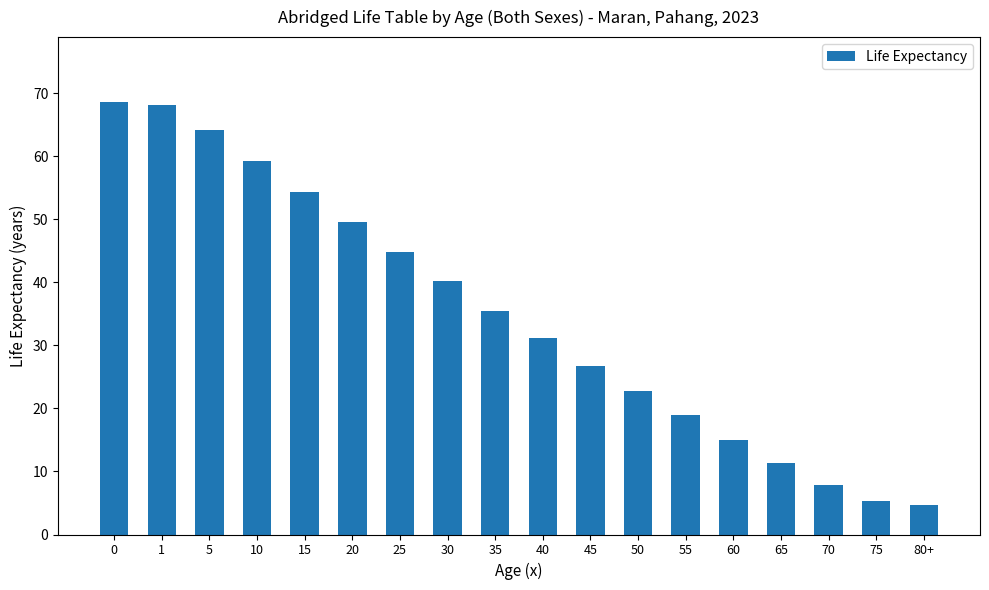

Does the chart contain any negative values?

No